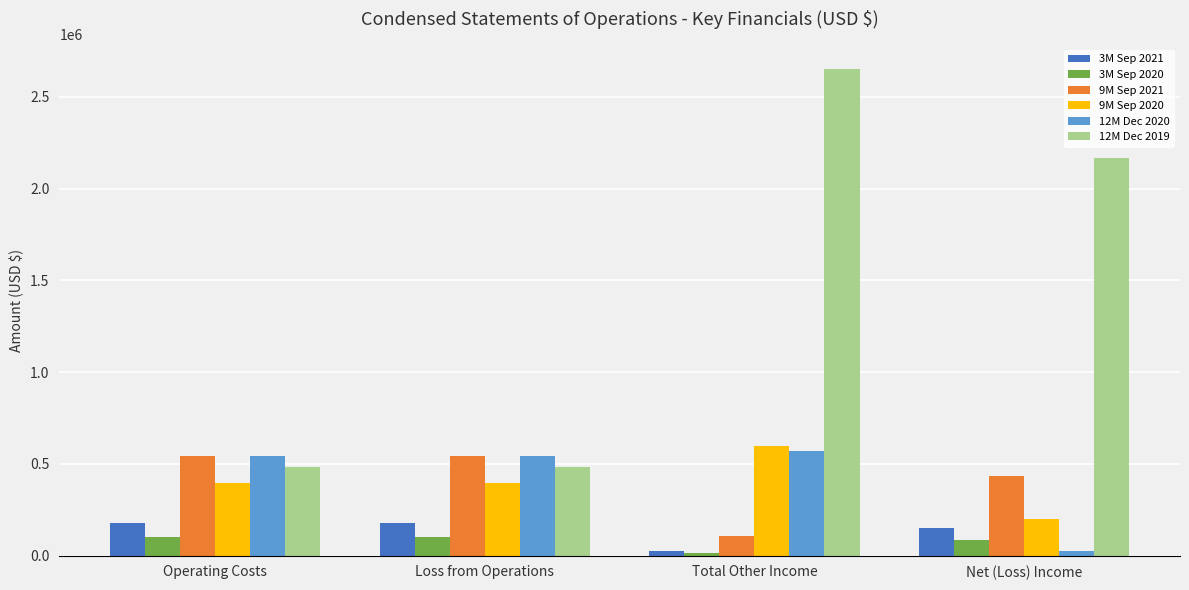

What is the spread (max minus min) of values at Total Other Income?

2636211